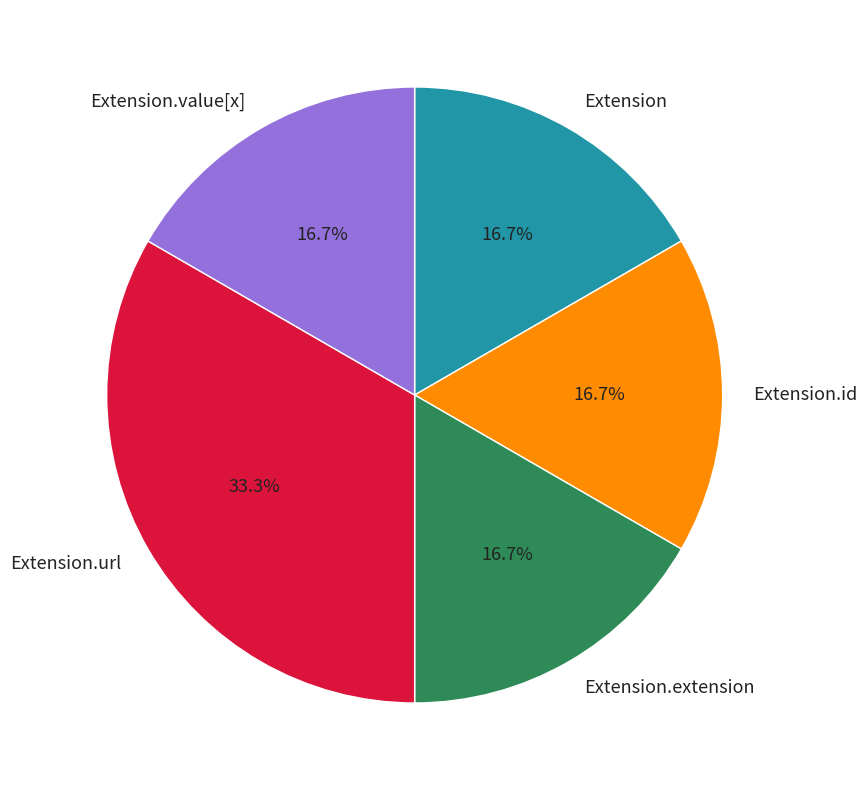

True or false: Extension.url accounts for 87% of the total.

False